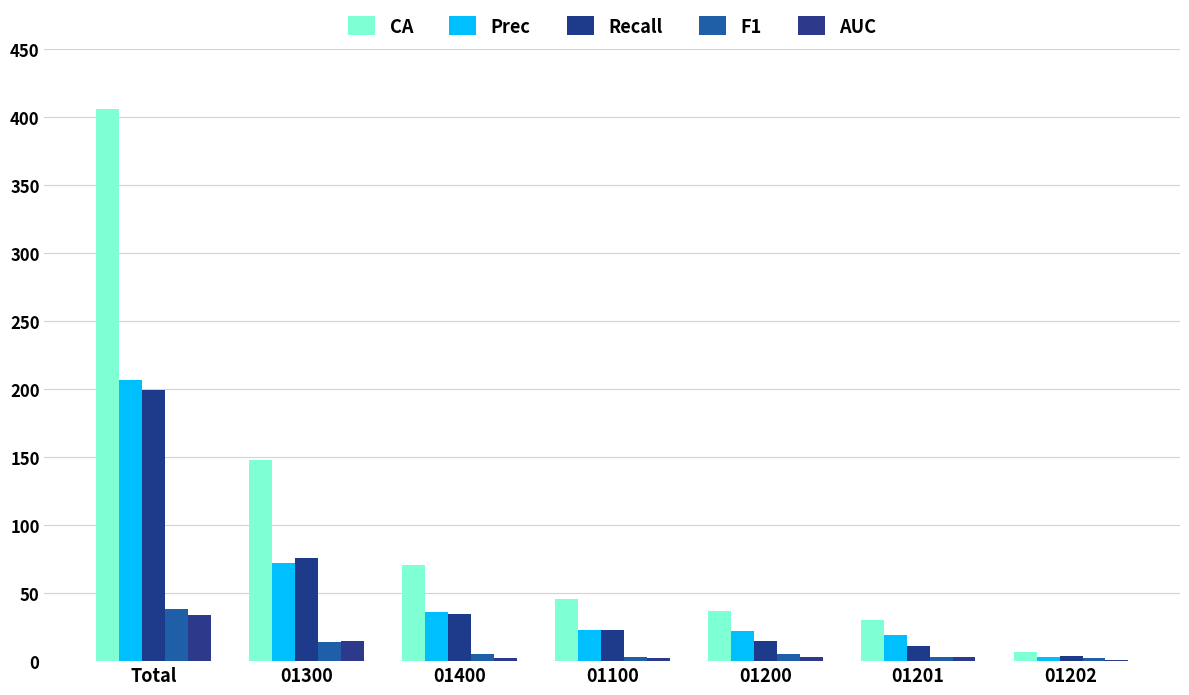

What position from the right is 01300?

6